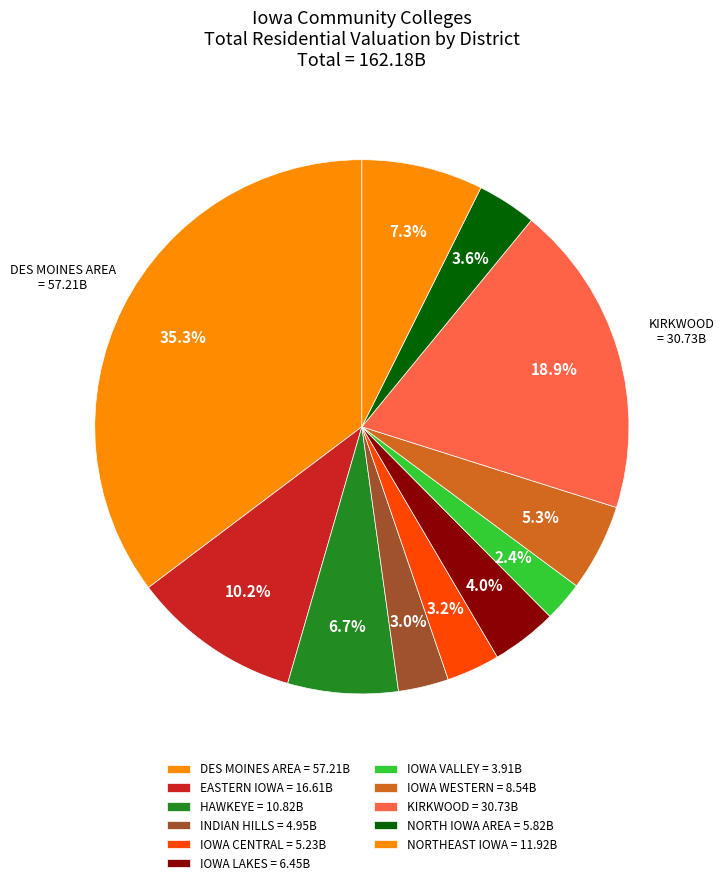

What is the total percentage of INDIAN HILLS and NORTH IOWA AREA?

6.6%